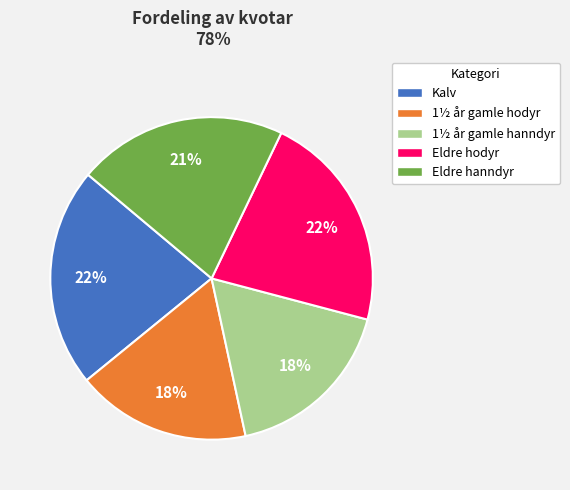

Does Eldre hanndyr represent more than half of the total?

No